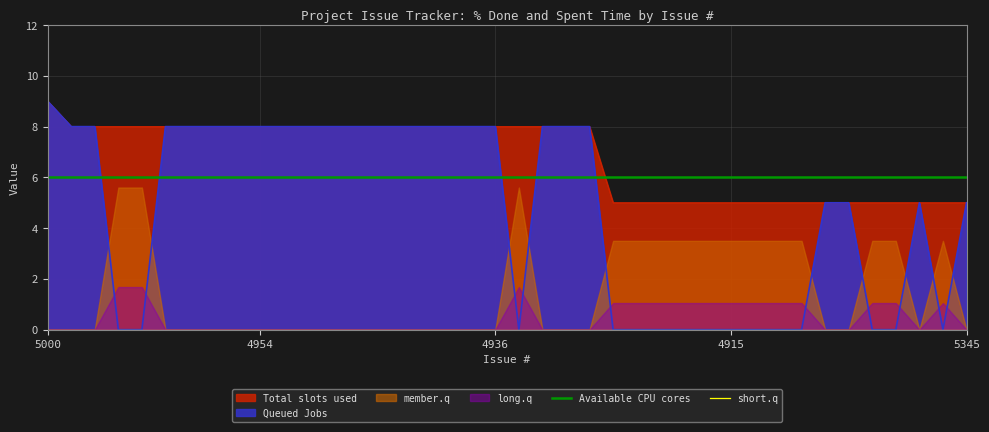

True or false: Available CPU cores and short.q cross at least once.

False